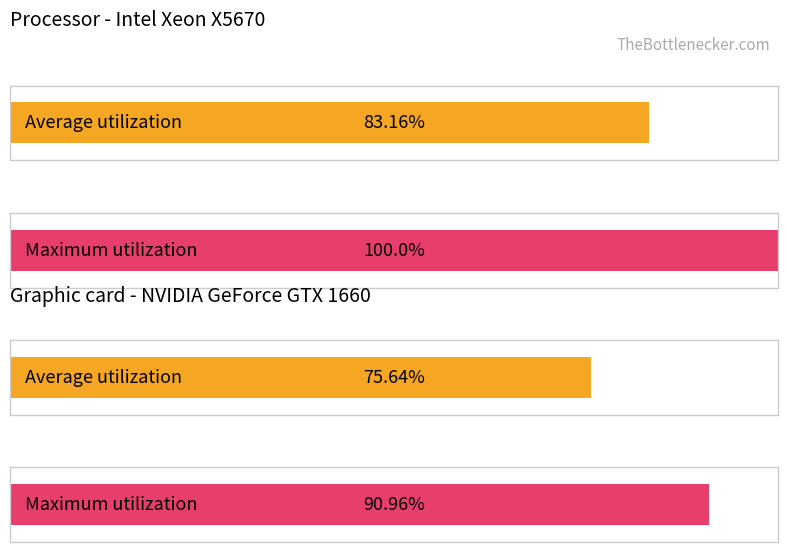

Which series has the largest range (max minus min)?

Maximum utilization